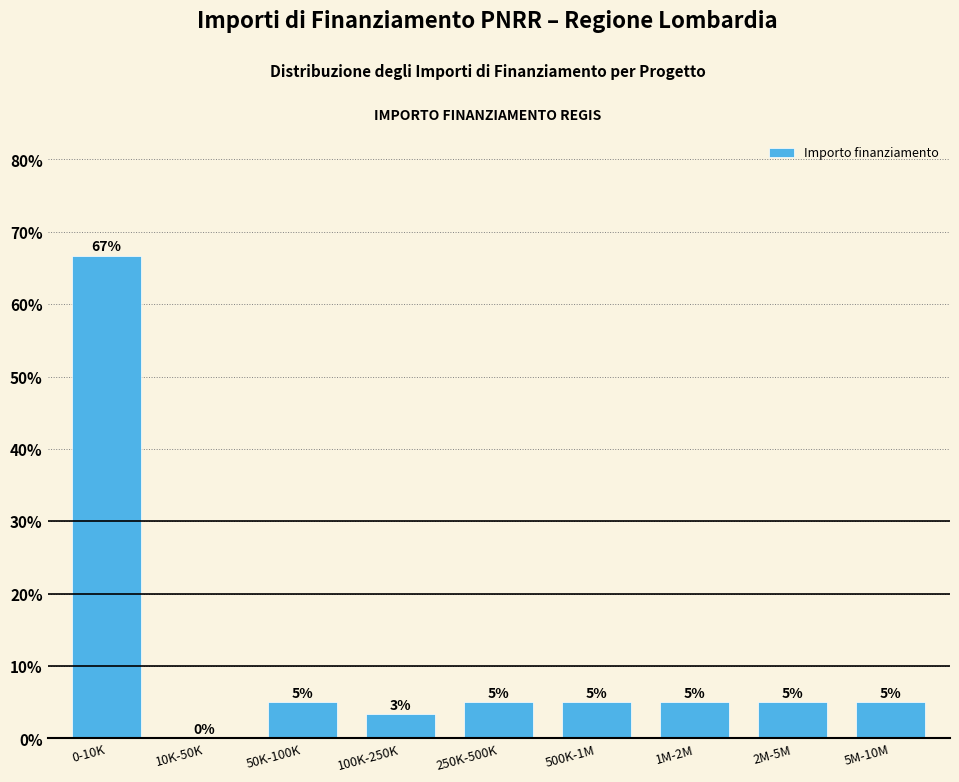

Read the value at 250K-500K.

5.0